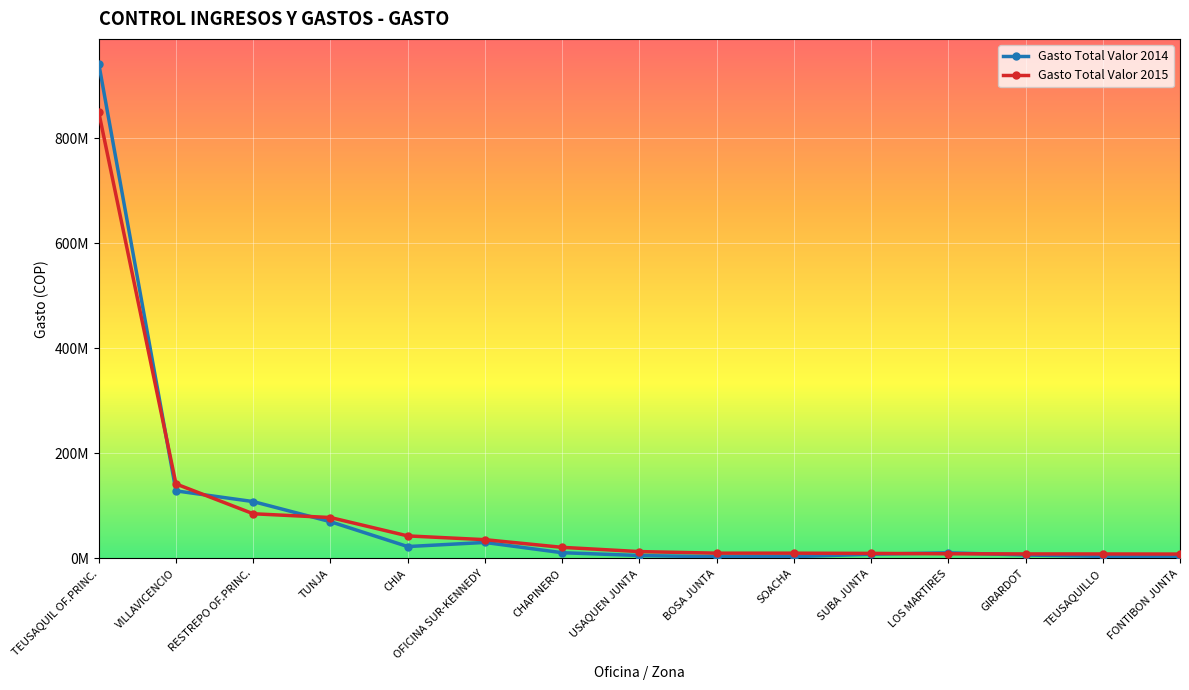

Does the chart have visible grid lines?

Yes